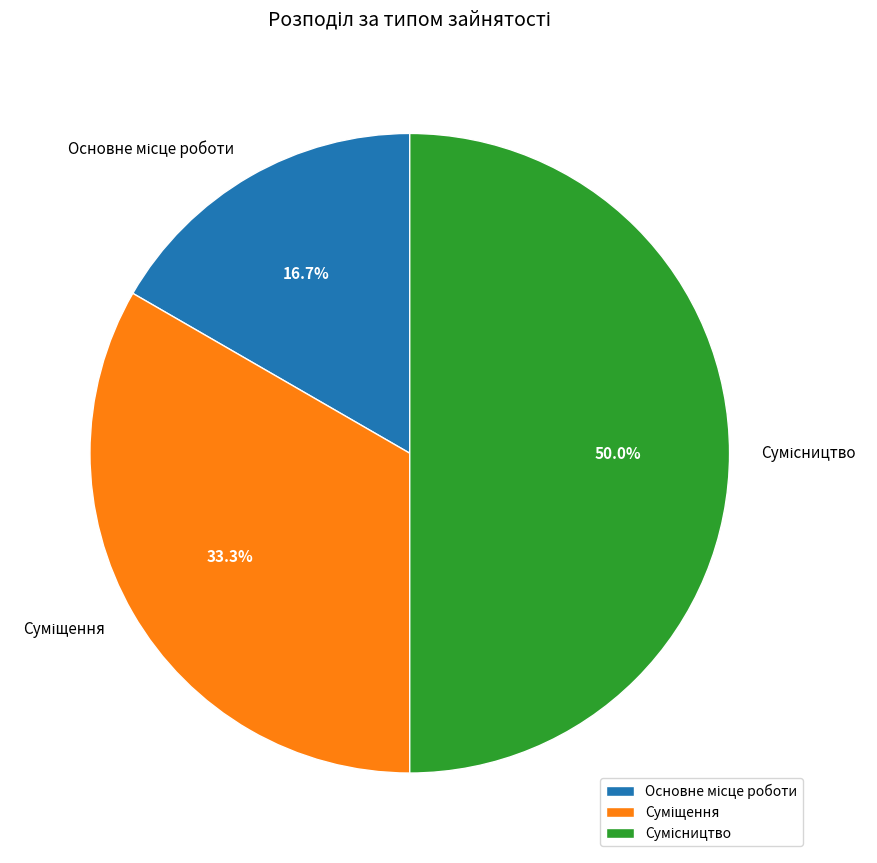

Count the number of slices in the pie.

3